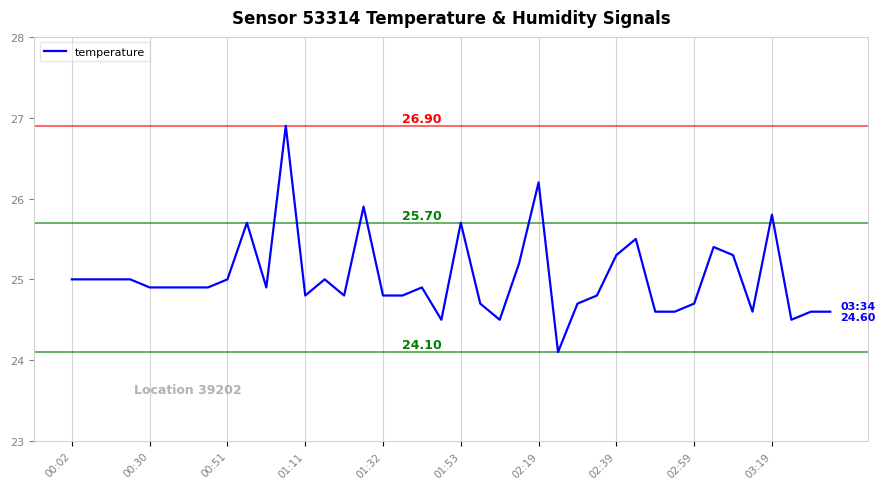

What is the difference between the maximum and minimum values?

2.8